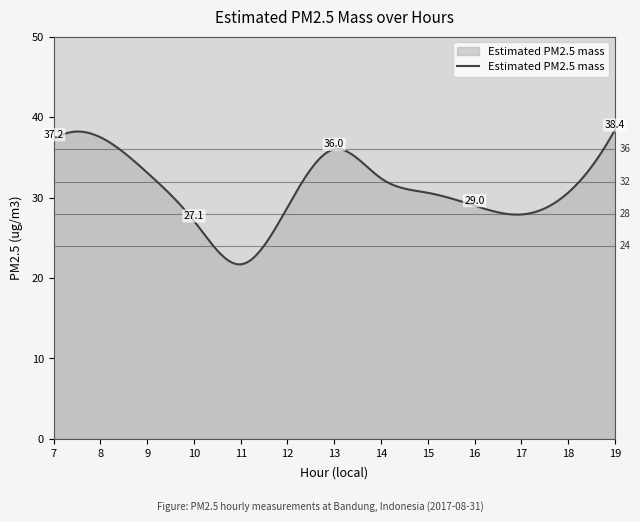

What is the sum of all values?

9305.9